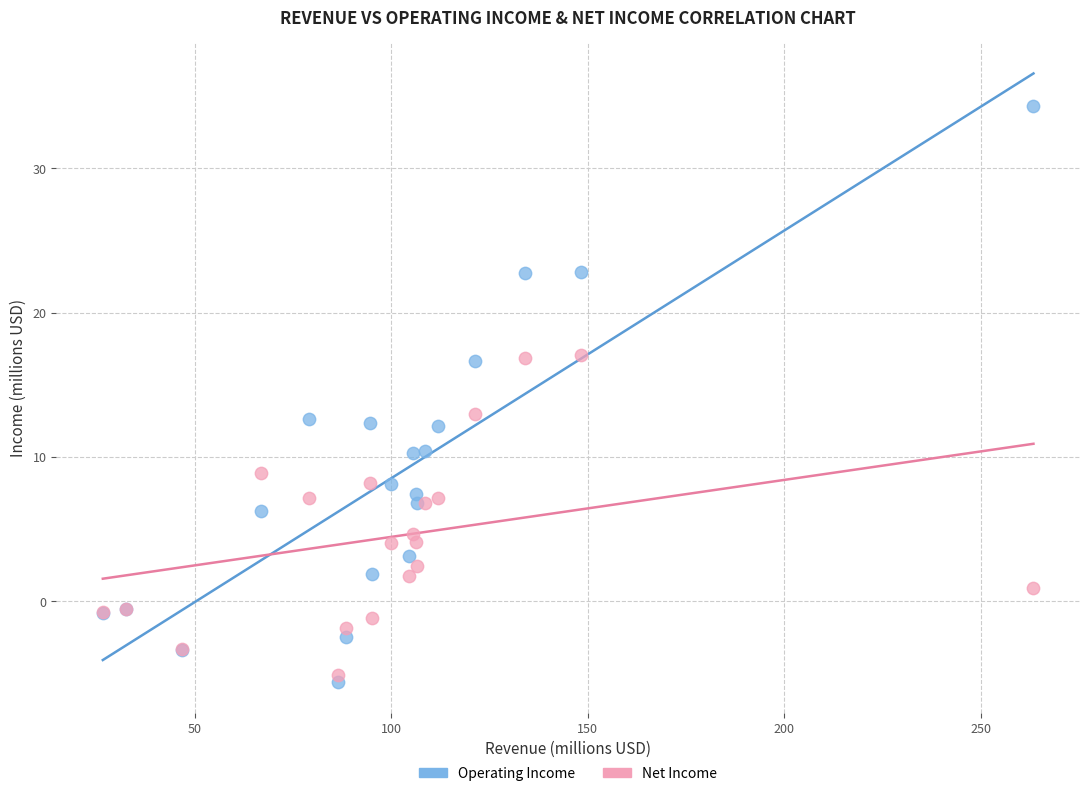

What is the X range (max minus min) for the scatter plot?

236.9